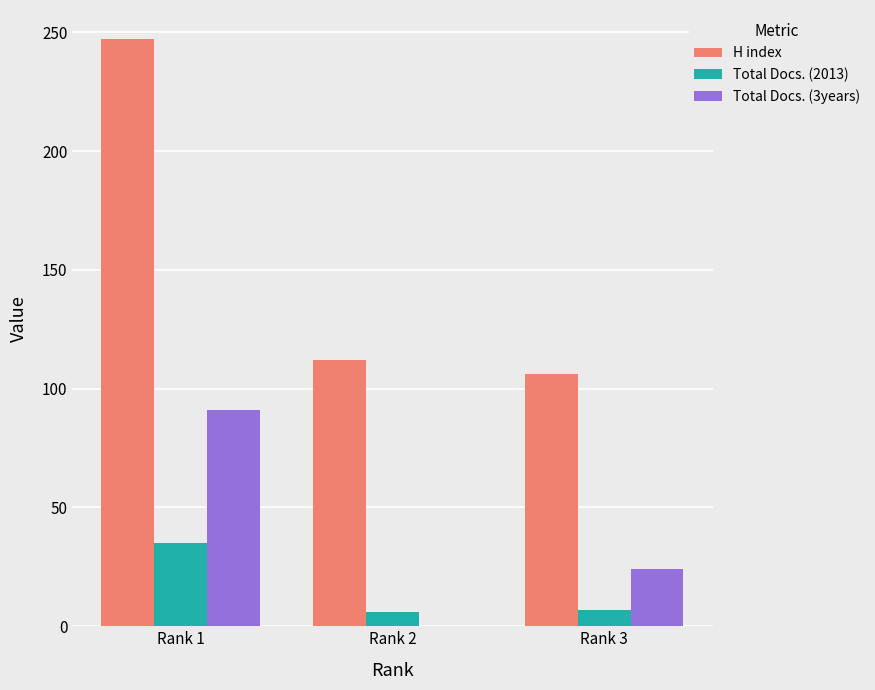

What is the sum of all H index values?

465